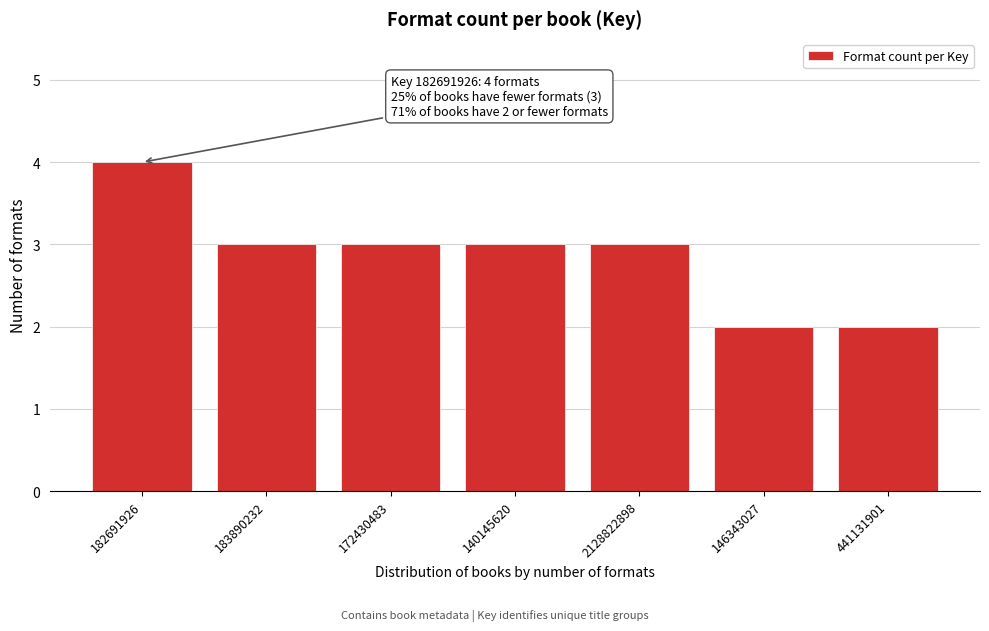

Reading left to right, extract all data points from this chart.

182691926=4	183890232=3	172430483=3	140145620=3	2128822898=3	146343027=2	441131901=2